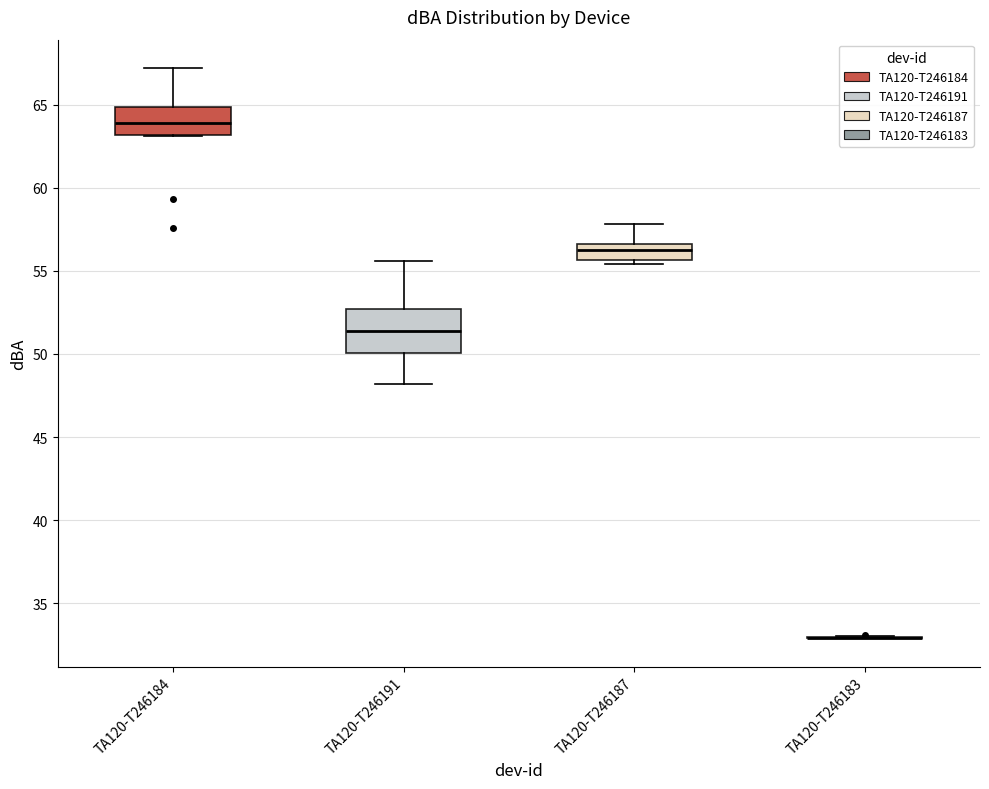

Reading left to right, transcribe this box plot: for each box, give where its median line is, the range the box spans, and where its two whiskers end, as read against the y-axis. The values are not printed on the chart, so give them approximately, as read against the axis.

TA120-T246184: median 64.0, box 63.0 to 65.0, whiskers 63.0 to 67.0
TA120-T246191: median 51.5, box 50.0 to 52.5, whiskers 48.0 to 55.5
TA120-T246187: median 56.5 (inside the box), box 55.5 to 56.5, whiskers 55.5 (just below the box's lower edge) to 58.0
TA120-T246183: box collapsed to a line at 33.0, whiskers 33.0 to 33.0